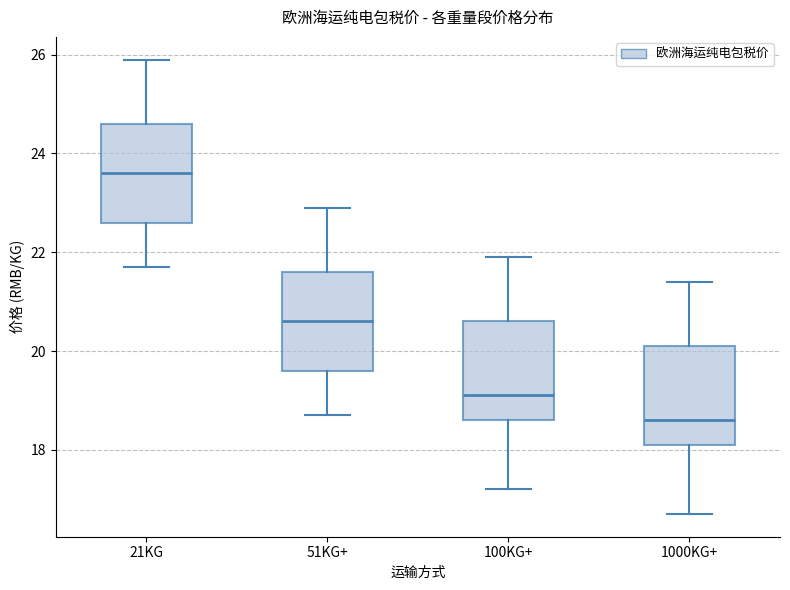

Which box has the lowest median line?

1000KG+